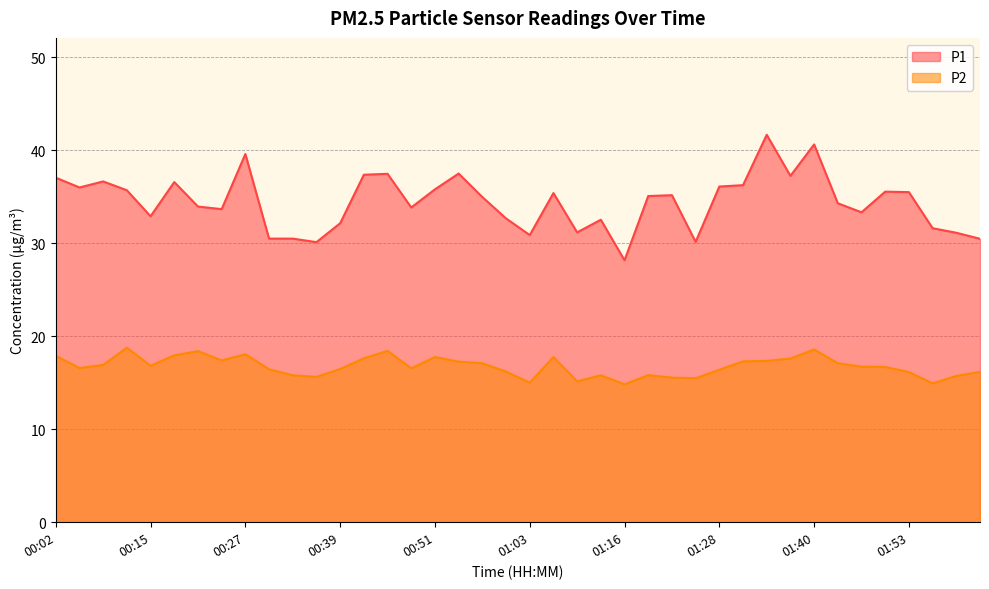

How many interior local valleys does the P2 series have?

10